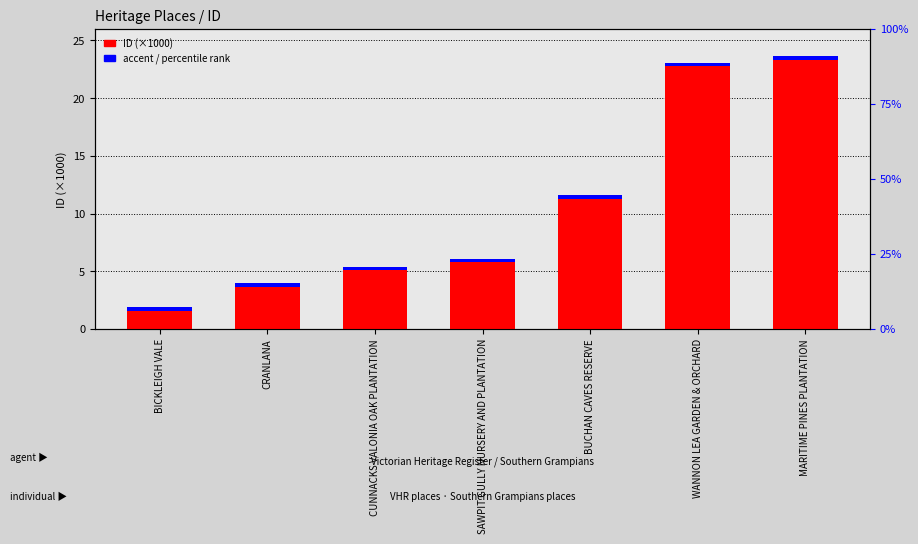

Is the value of accent (scaled) at BICKLEIGH VALE greater than the value of ID (×1000) at BUCHAN CAVES RESERVE?

No